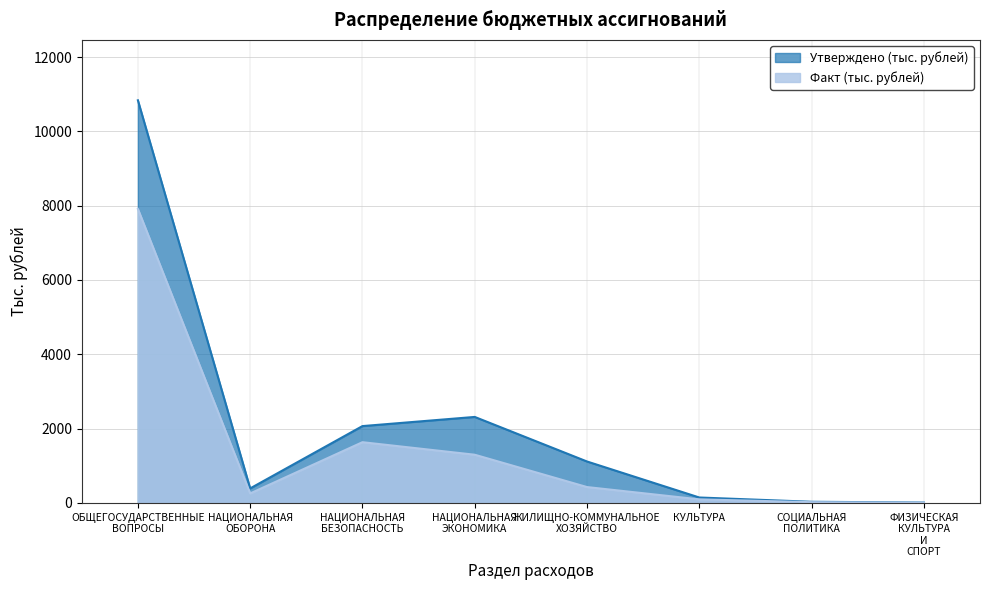

True or false: Утверждено (тыс. рублей) has a value of 31.0 at СОЦИАЛЬНАЯ ПОЛИТИКА.

True